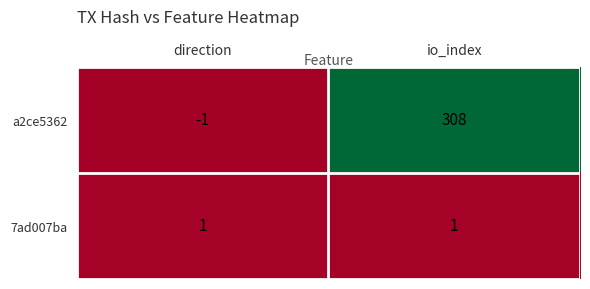

What is the maximum value shown in the chart?

308